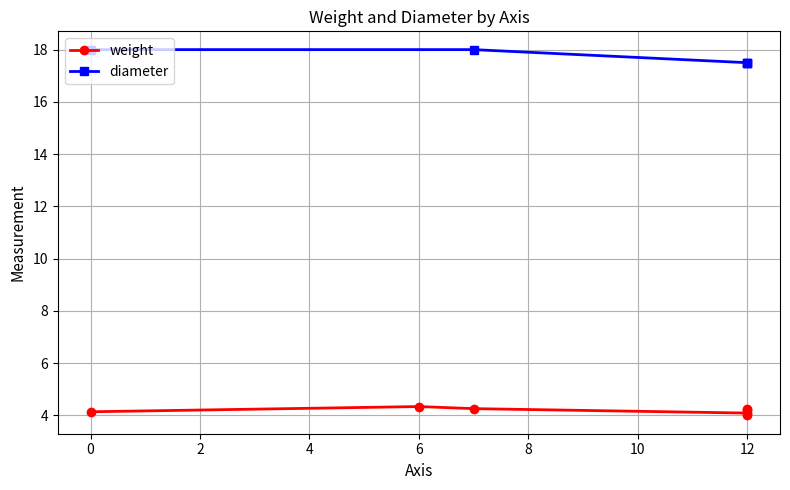

How many data points are less than 12?

3